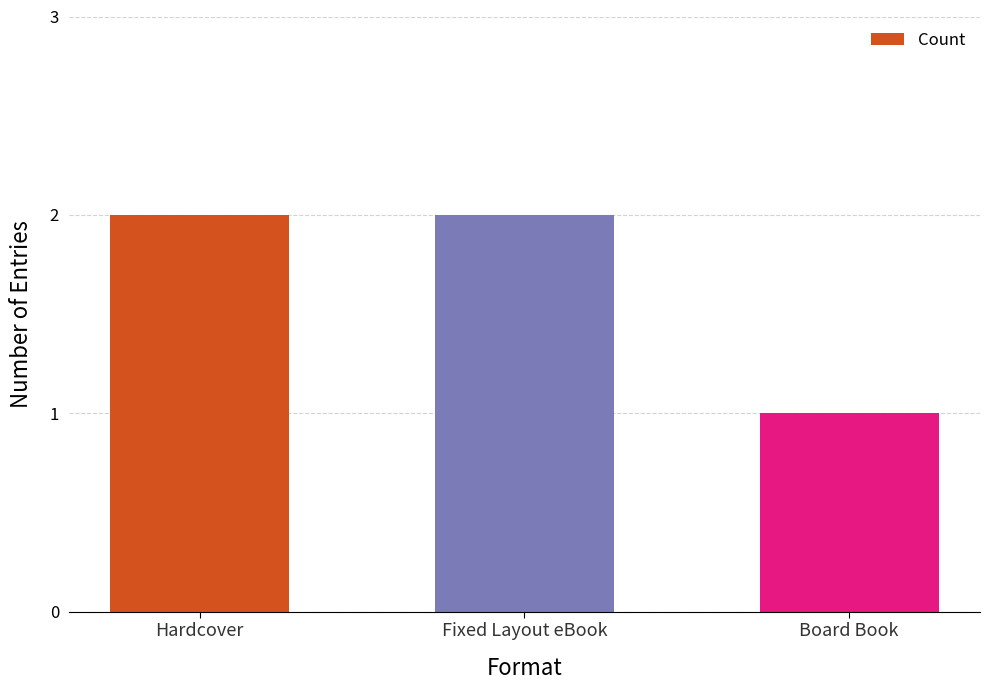

Which label corresponds to the smallest value in the chart?

Board Book